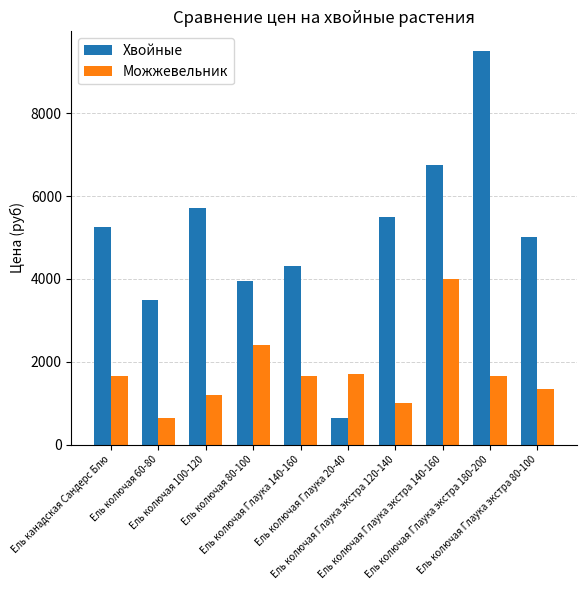

Which series has the largest total across all categories?

Хвойные